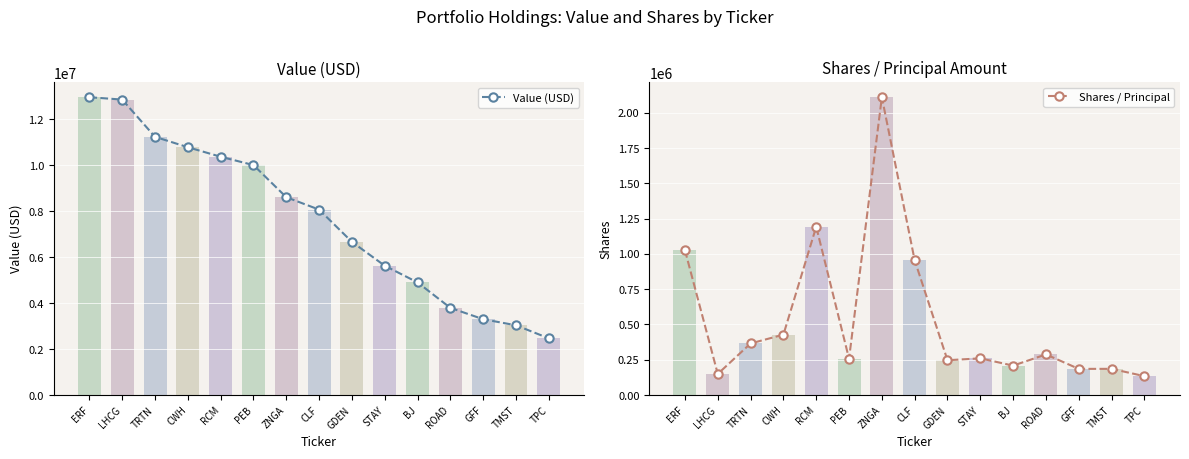

How many data points does each series have?

15